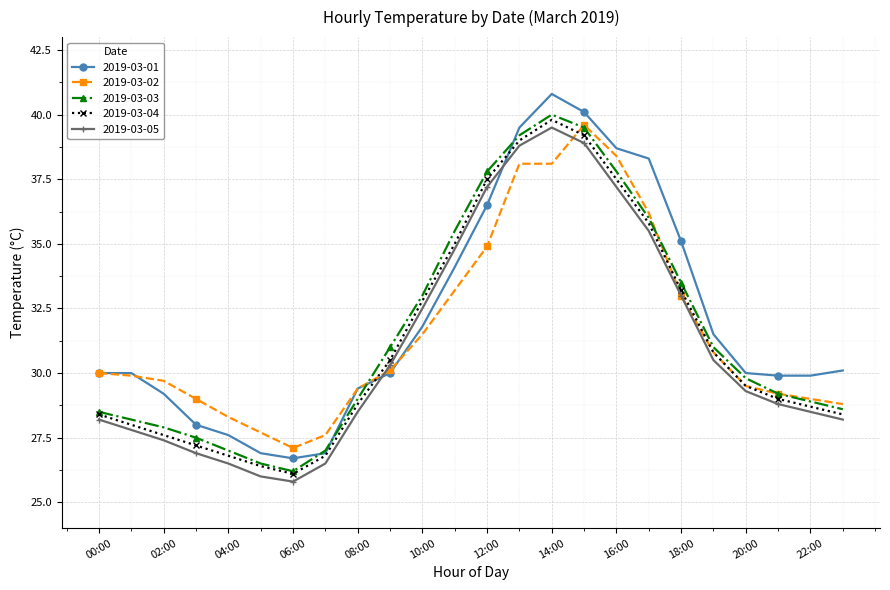

What is the minimum value for 2019-03-03?

26.2